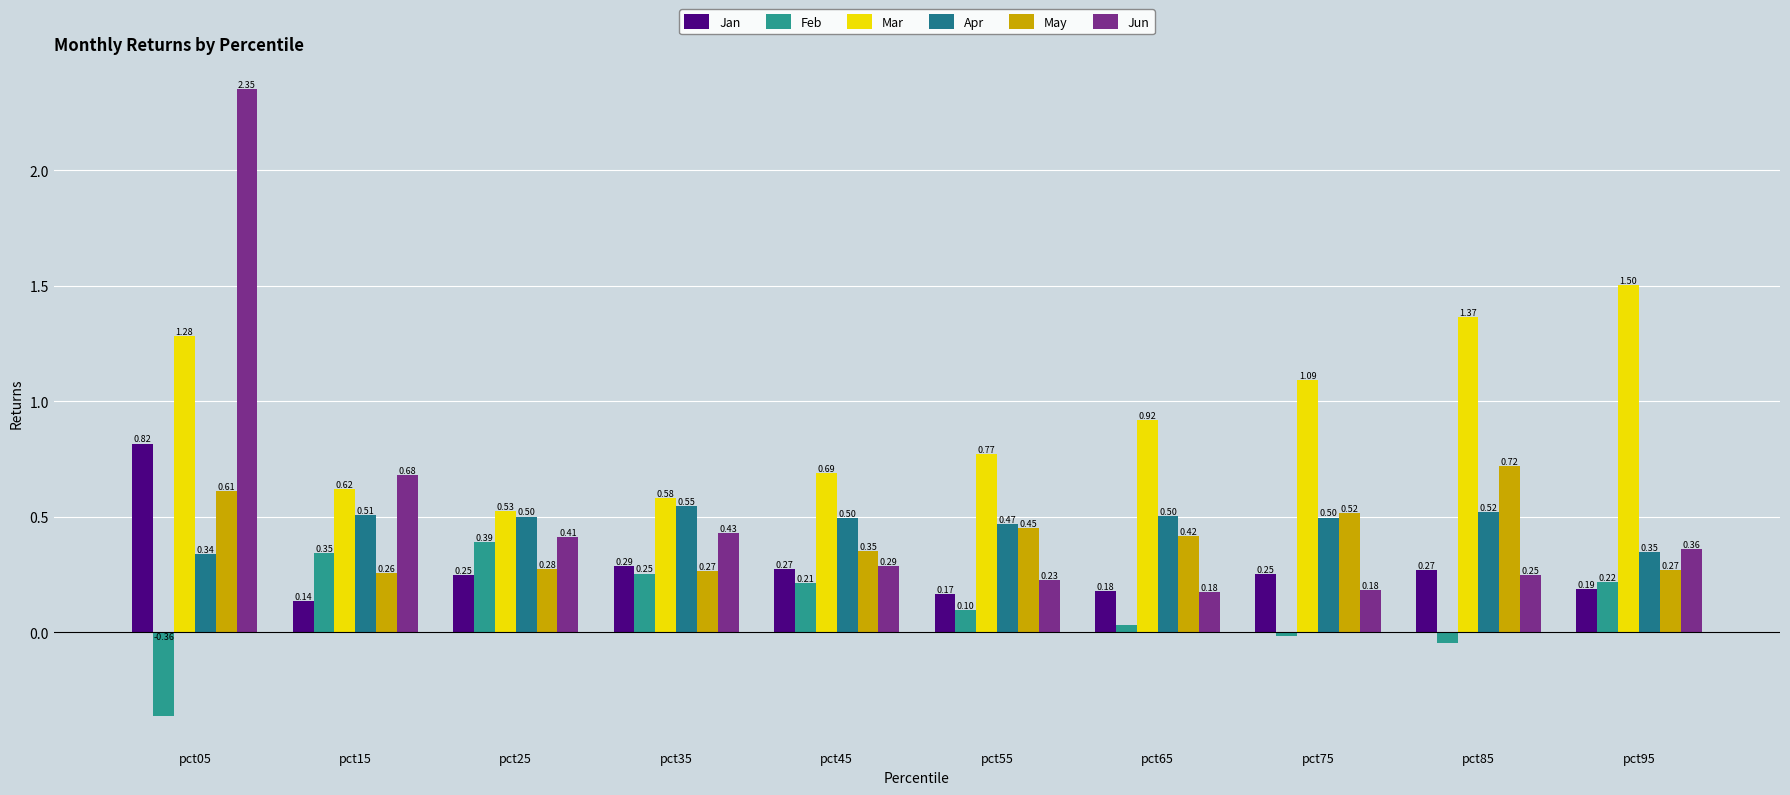

How many positive values does the Feb series have?

7